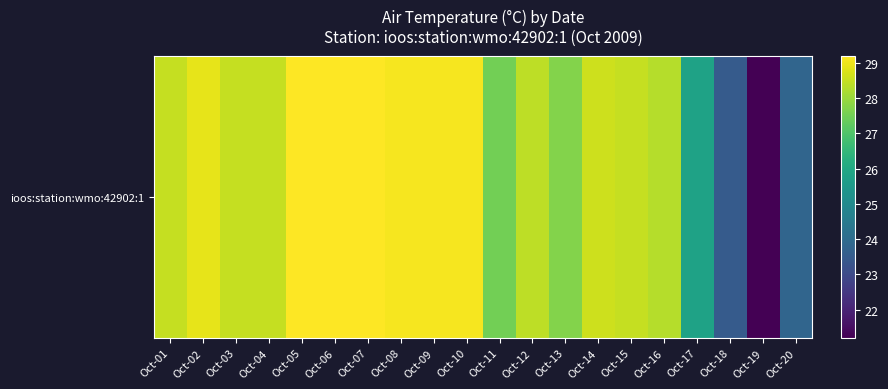

What is the difference between the maximum and minimum values?

8.0